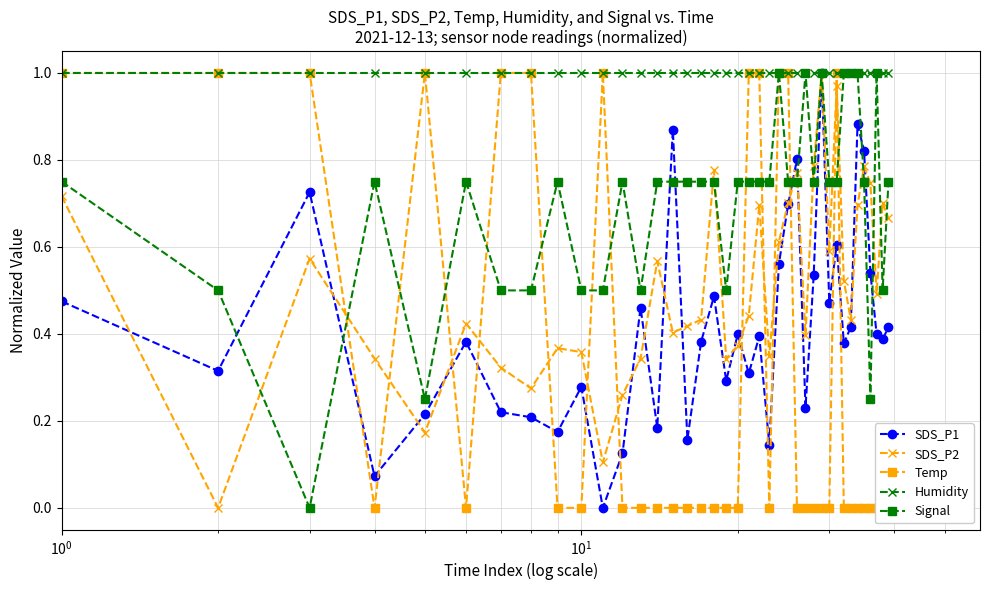

The value of SDS_P1 at 24 is 0.5. True or false?

False